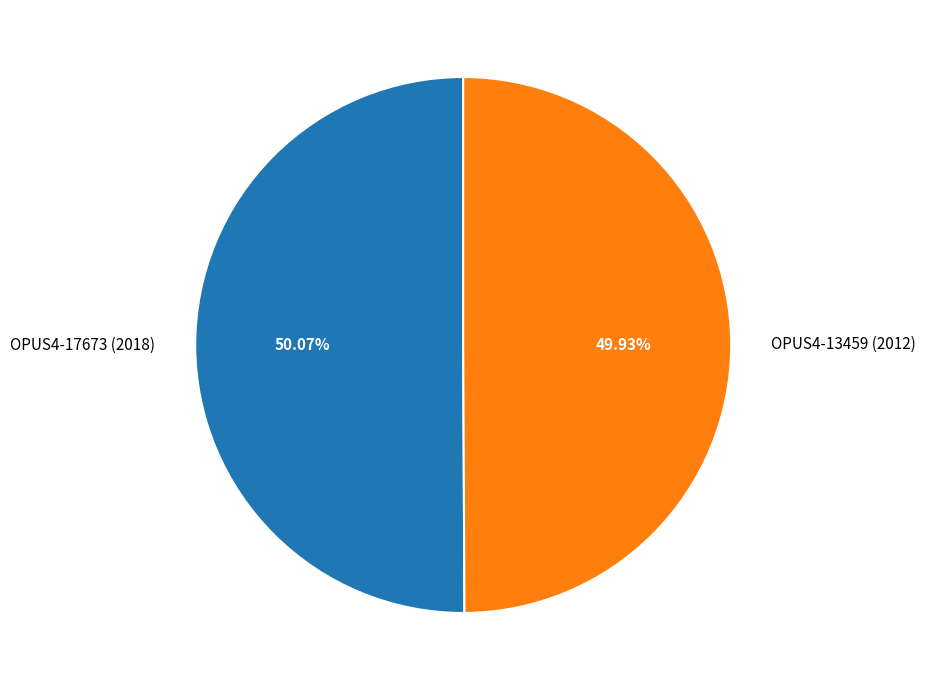

Combined, do OPUS4-17673 (2018) and OPUS4-13459 (2012) account for over 50%?

Yes